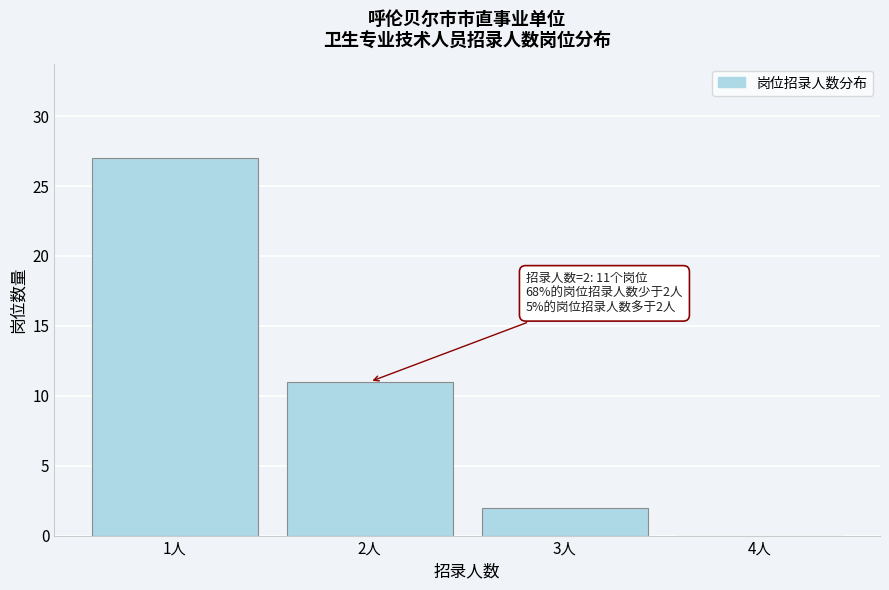

Reading right to left, list all the values displayed in this chart.

4人=0	3人=2	2人=11	1人=27